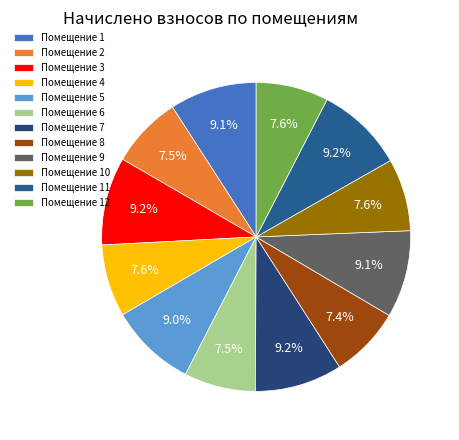

To the nearest percent, what is the average slice percentage?

8%